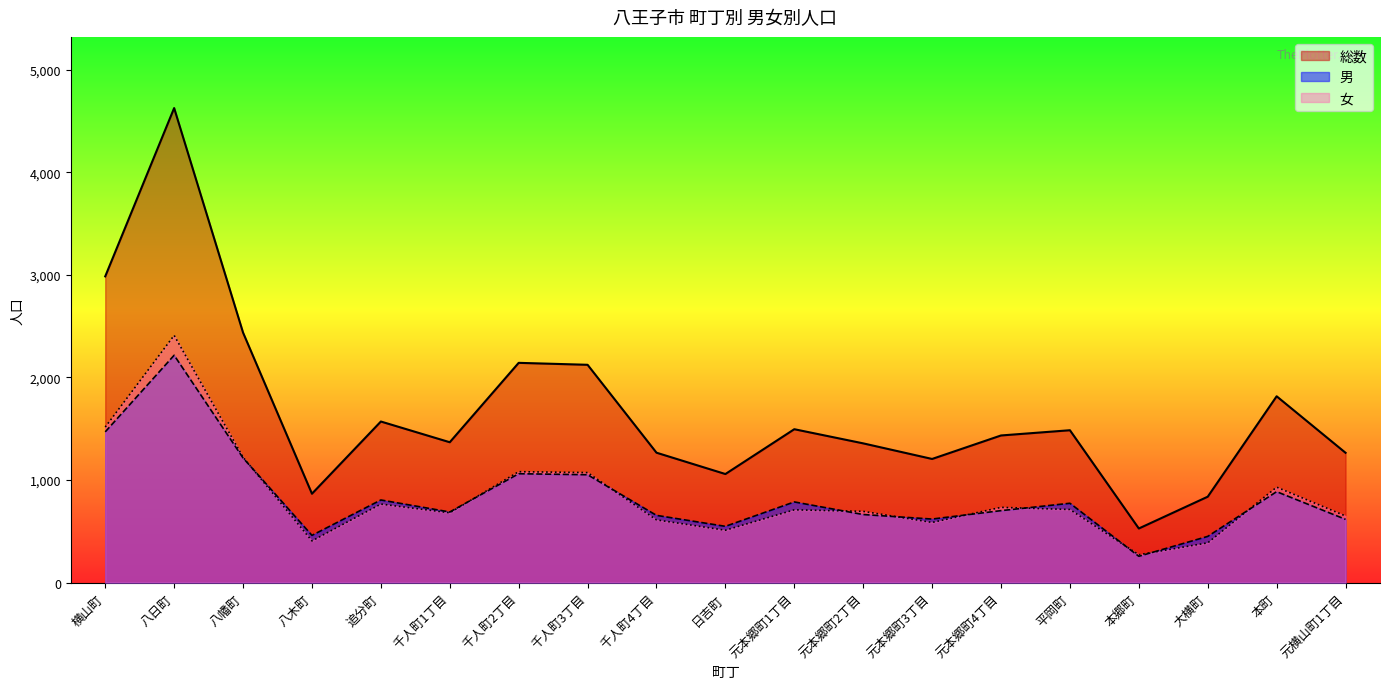

True or false: 総数 and 女 cross at least once.

False